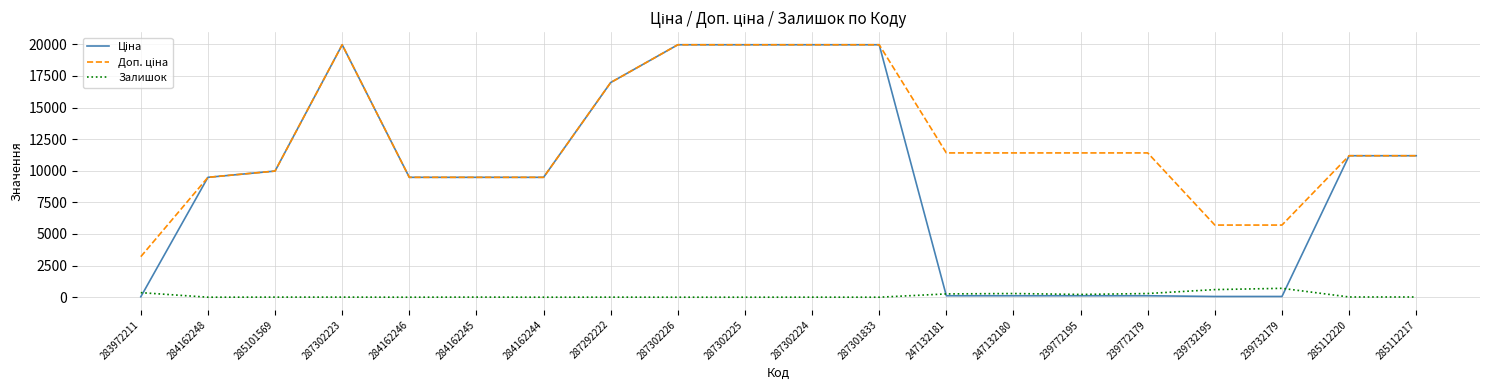

What is the total value across all series at 287302225?

39928.3